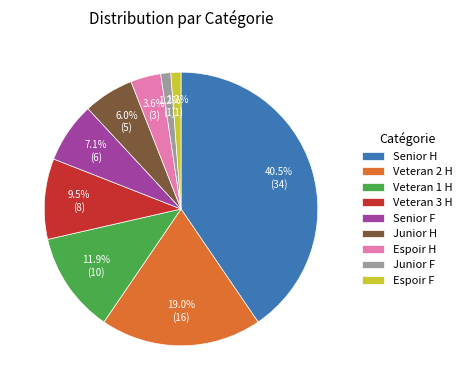

What percentage is the Junior F slice, to the nearest percent?

1%